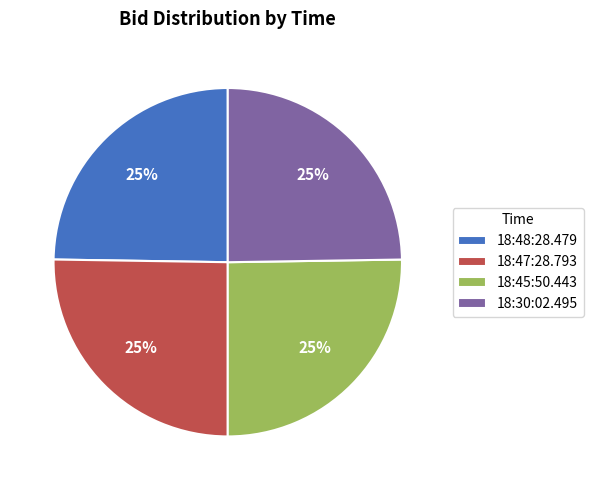

How many slices are in this pie chart?

4